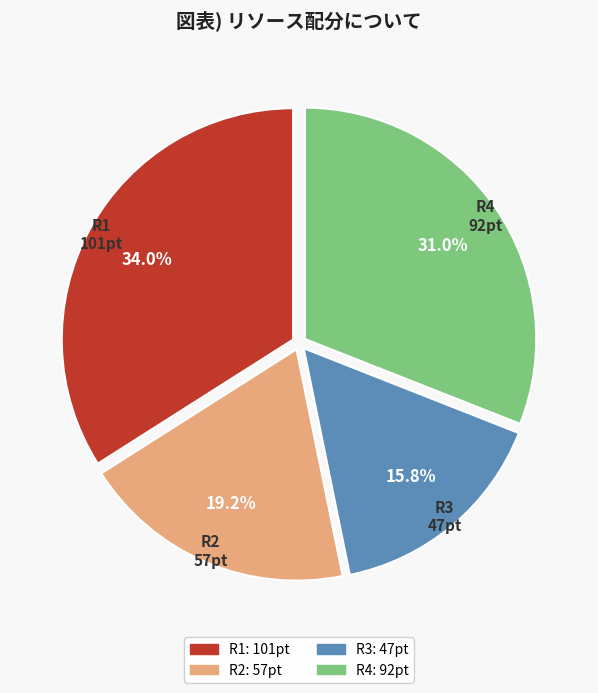

How many slices are in this pie chart?

4